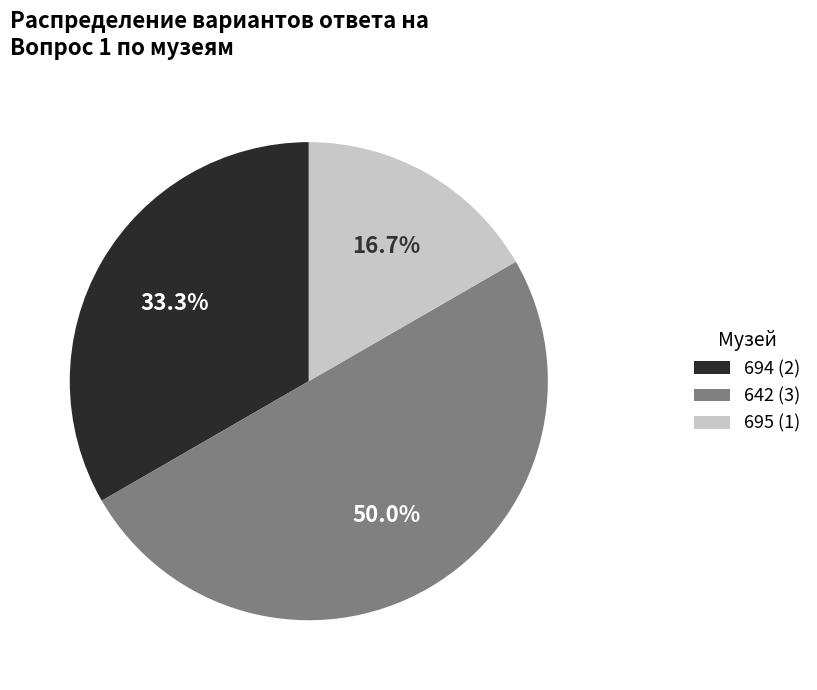

Rank the categories by value from lowest to highest.

695 (1), 694 (2), 642 (3)